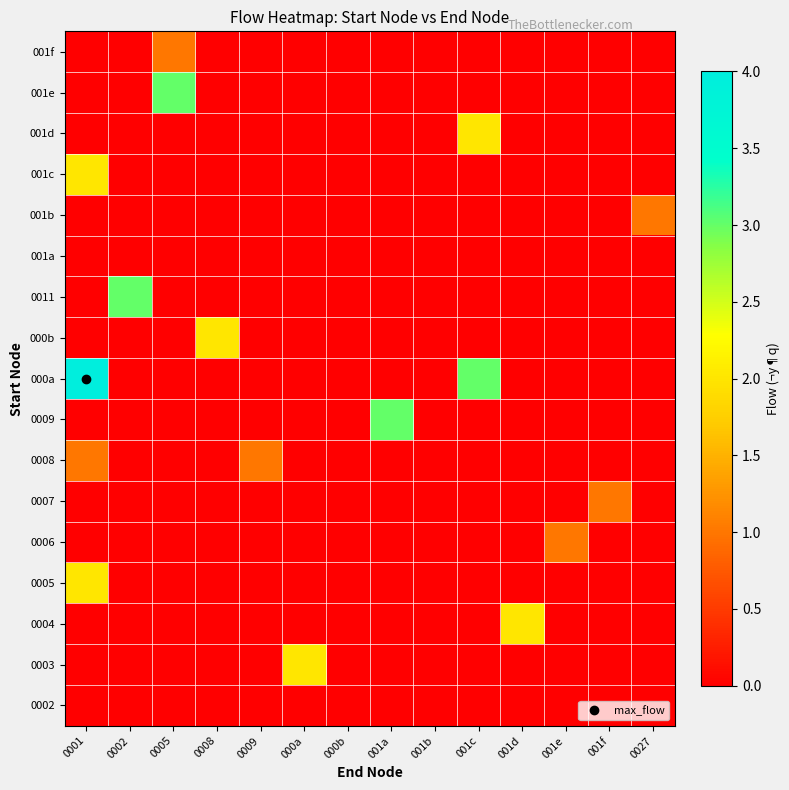

How many data points does each series have?

14